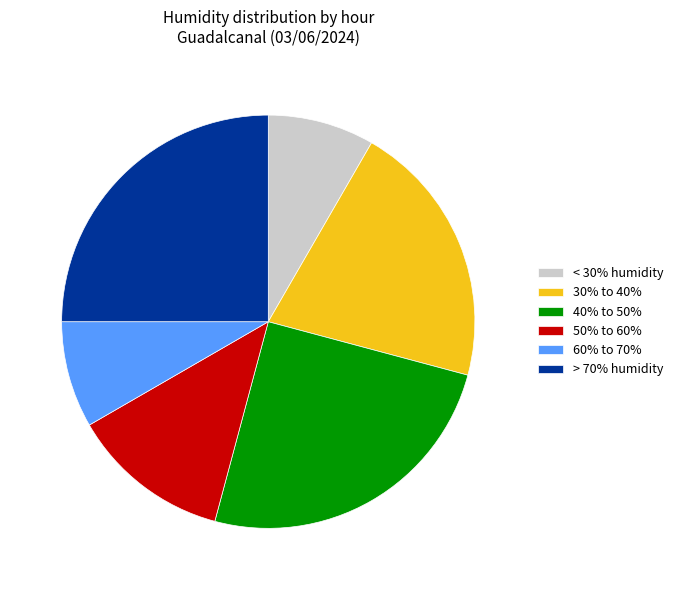

Does 50% to 60% represent more than half of the total?

No